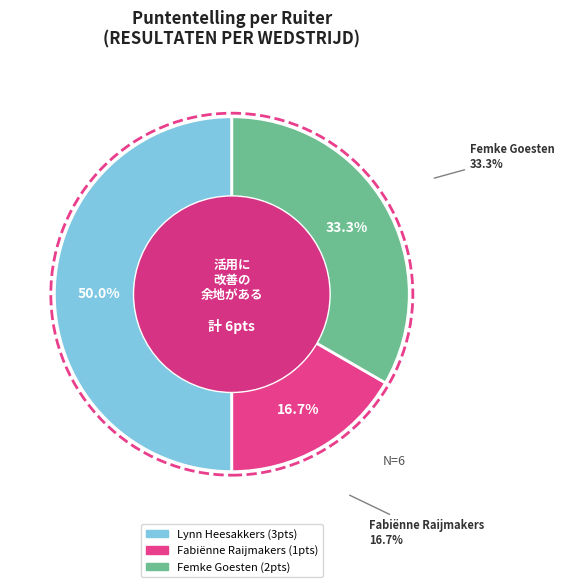

Does Lynn Heesakkers represent more than half of the total?

No